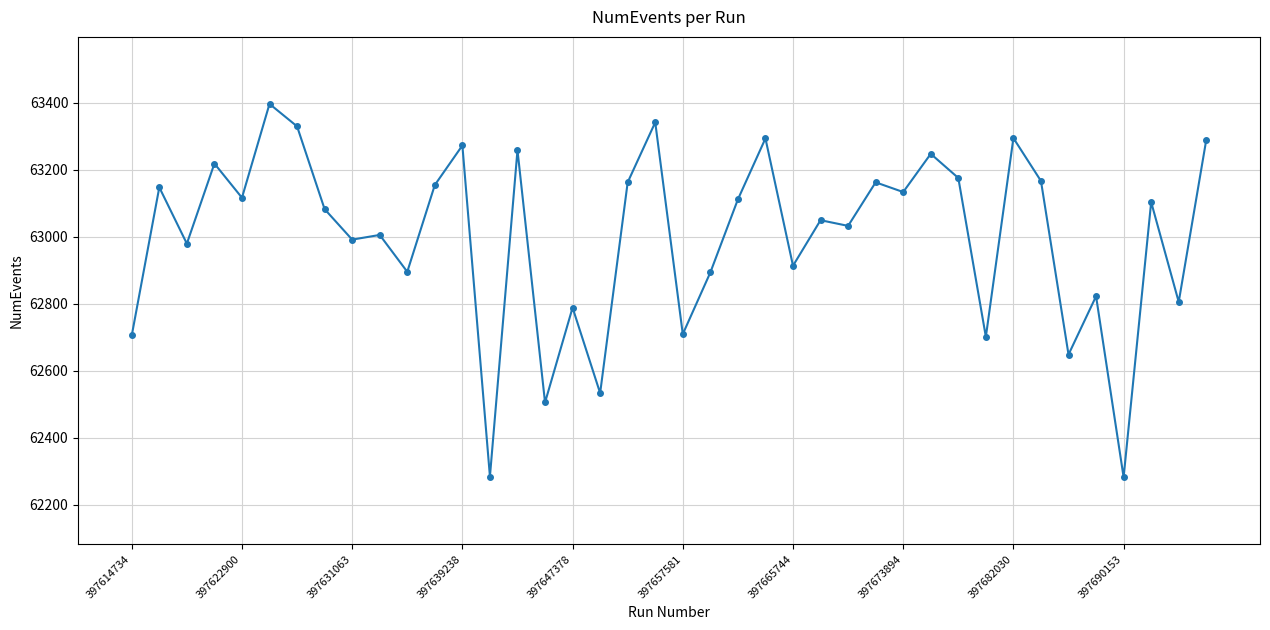

Count the number of categories in the chart.

40